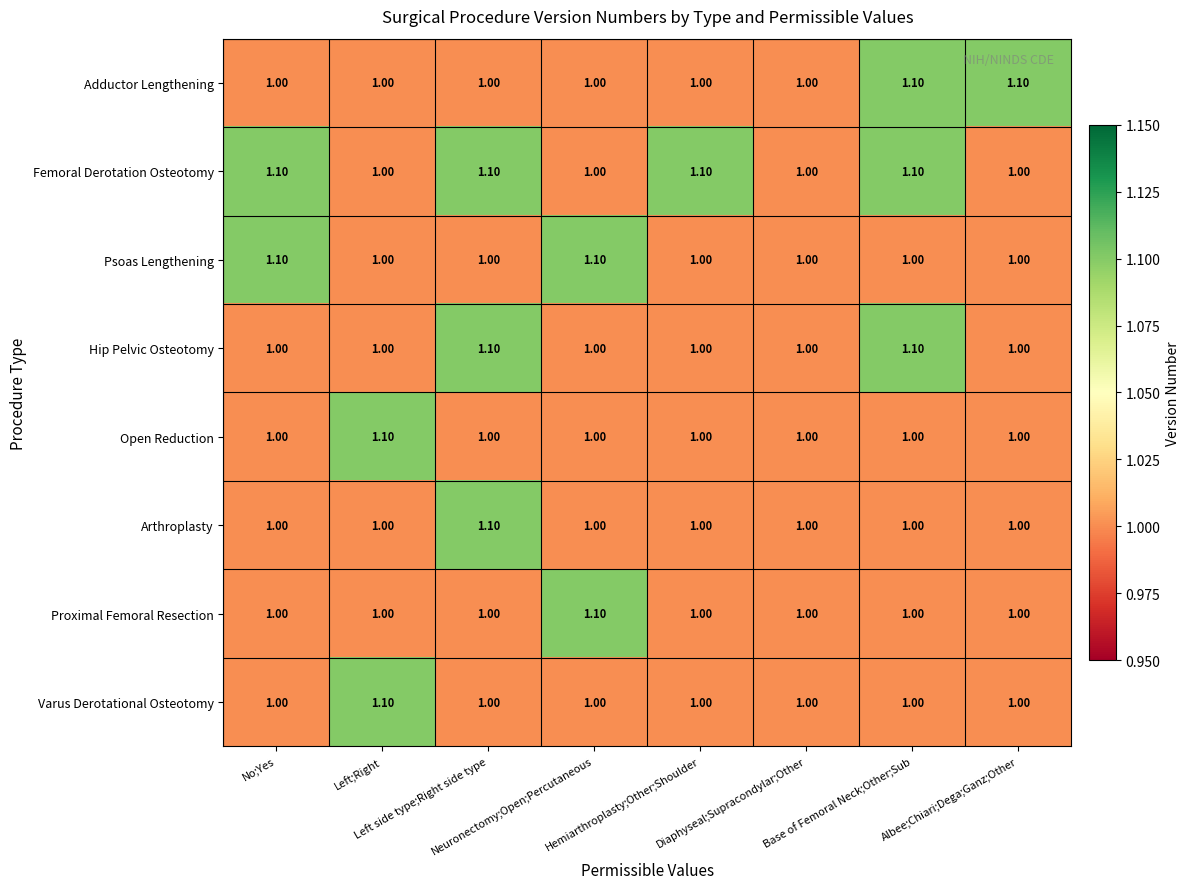

How many data points does each series have?

8